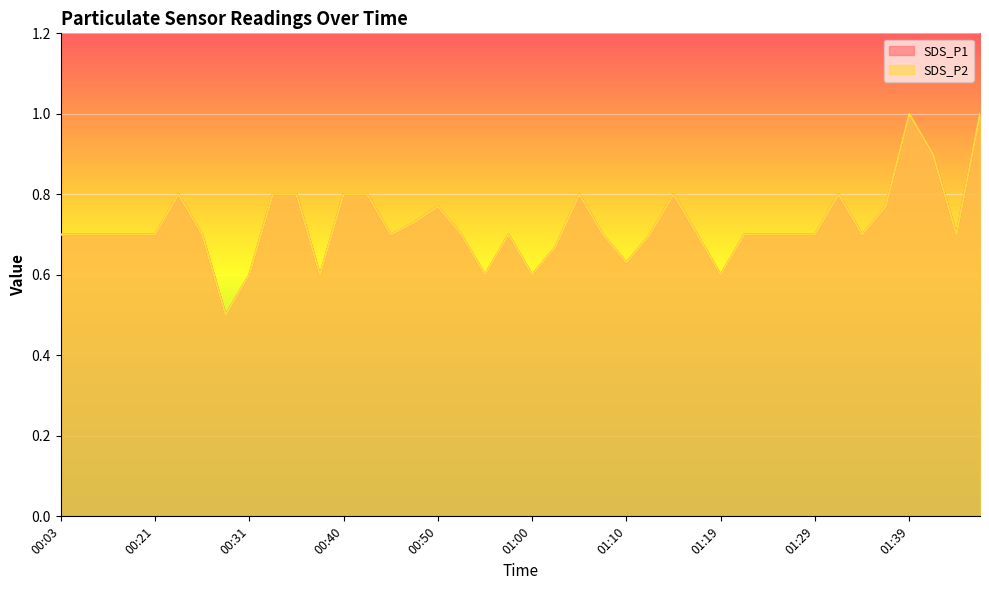

Which has a higher value, 00:26 or 00:13?

00:26